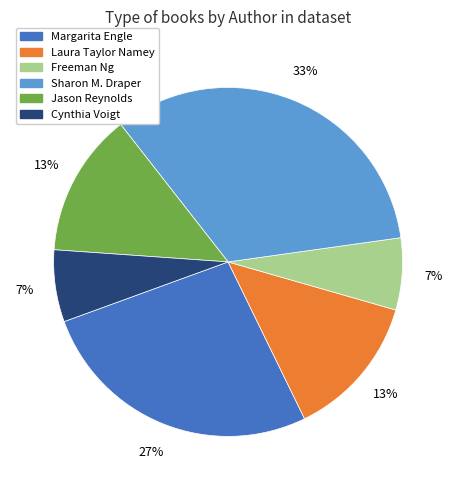

Between Sharon M. Draper and Freeman Ng, which is larger?

Sharon M. Draper